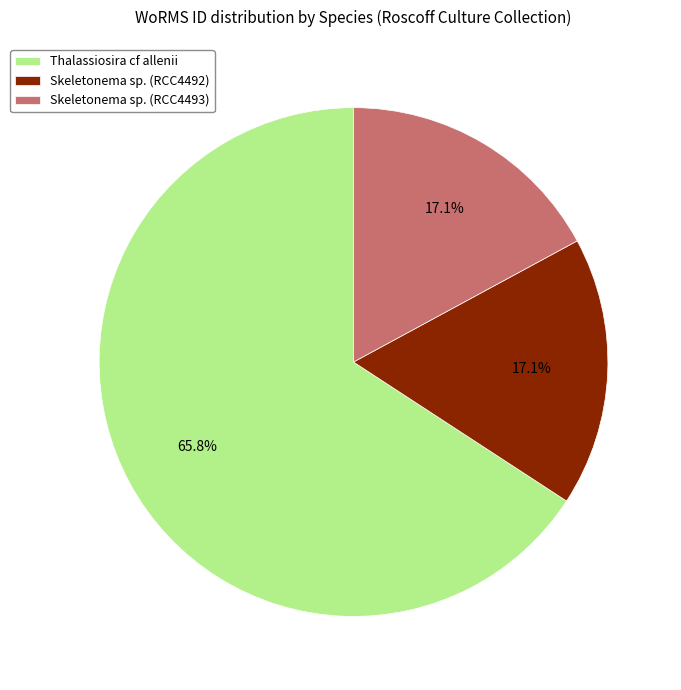

To the nearest percent, what is the average slice percentage?

33%